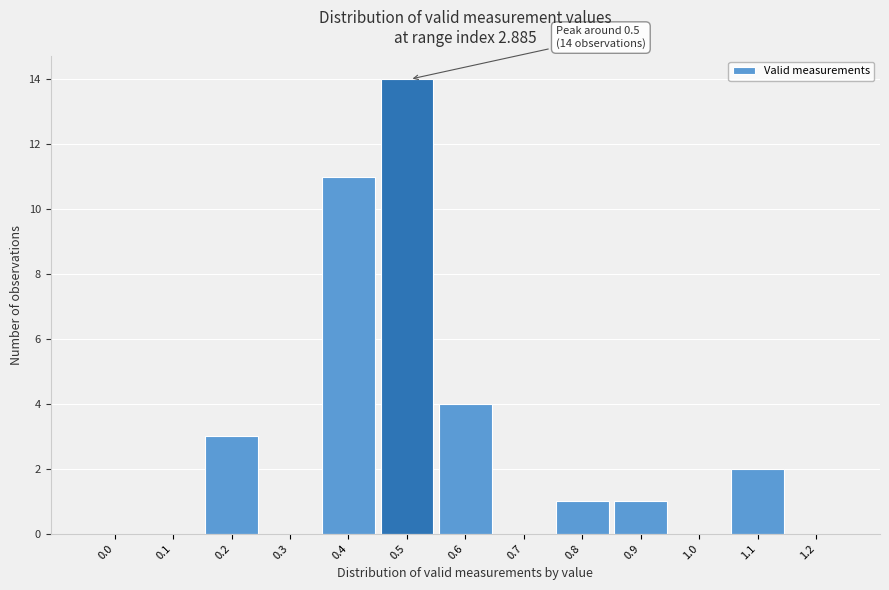

Reading left to right, what are all the values shown in this chart?

0.0=0	0.1=0	0.2=3	0.3=0	0.4=11	0.5=14	0.6=4	0.7=0	0.8=1	0.9=1	1.0=0	1.1=2	1.2=0